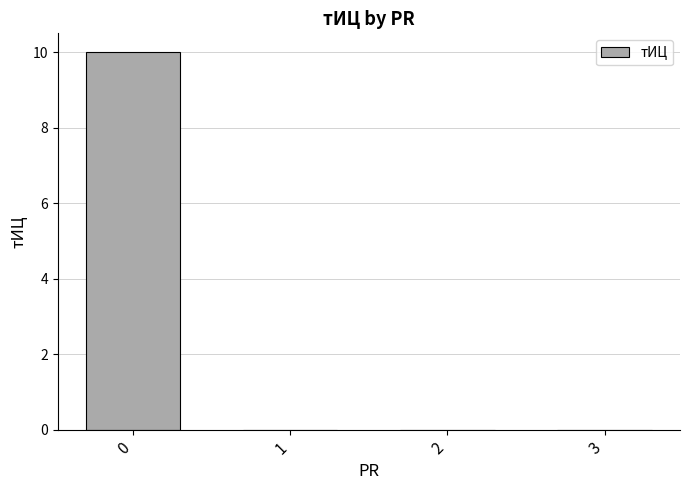

Is it true that the value at 3 is 5?

False